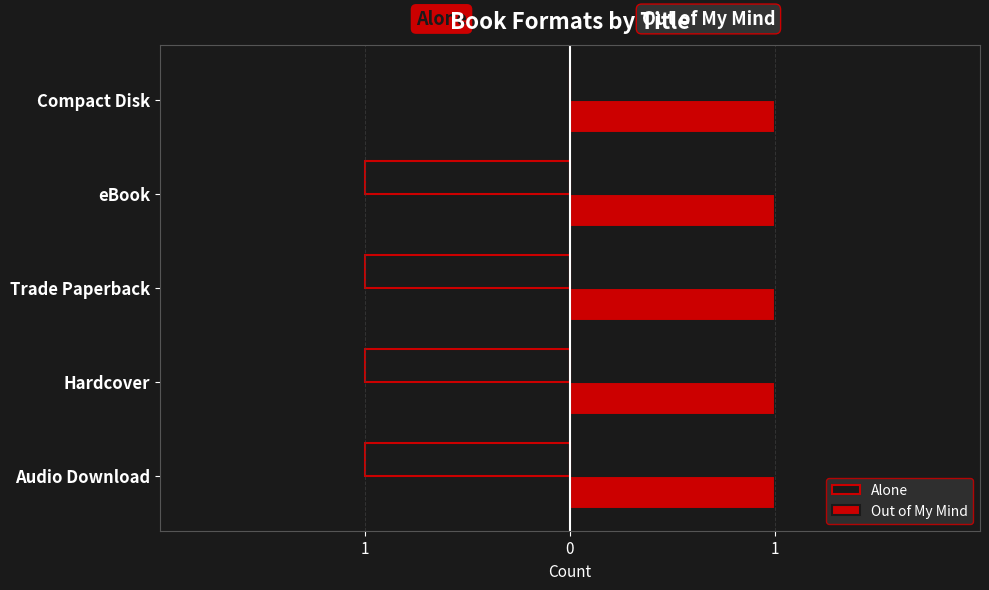

Reading left to right, what are all the values shown in this chart?

Alone: -1.0	-1.0	-1.0	-1.0	0.0
Out of My Mind: 0.3	0.3	0.3	0.3	0.3